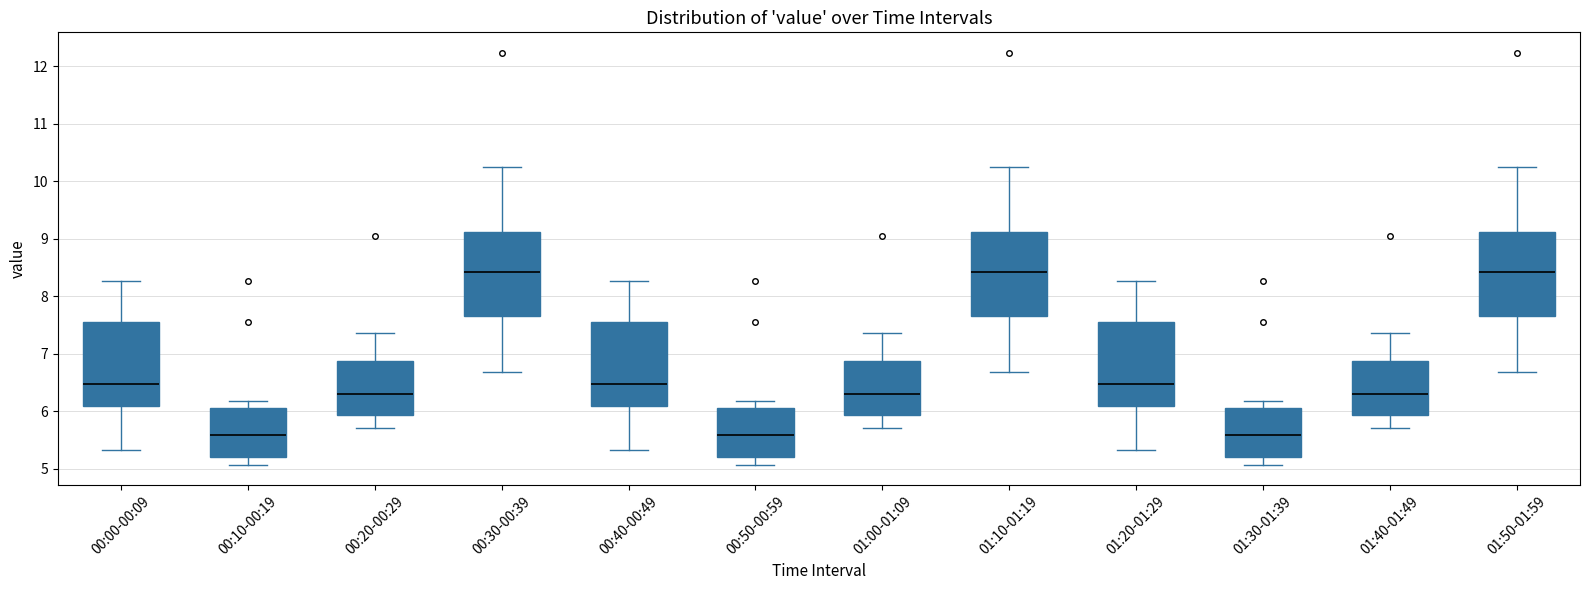

Reading left to right, read every box against the y-axis: the position of its median line, the range the box covers, and the ends of its whiskers. The values are not printed on the chart, so give them approximately, as read against the axis.

00:00-00:09: median 6.5, box 6.1 to 7.5, whiskers 5.3 to 8.3
00:10-00:19: median 5.6, box 5.2 to 6.1, whiskers 5.1 to 6.2
00:20-00:29: median 6.3, box 5.9 to 6.9, whiskers 5.7 to 7.4
00:30-00:39: median 8.4, box 7.7 to 9.1, whiskers 6.7 to 10.3
00:40-00:49: median 6.5, box 6.1 to 7.5, whiskers 5.3 to 8.3
00:50-00:59: median 5.6, box 5.2 to 6.1, whiskers 5.1 to 6.2
01:00-01:09: median 6.3, box 5.9 to 6.9, whiskers 5.7 to 7.4
01:10-01:19: median 8.4, box 7.7 to 9.1, whiskers 6.7 to 10.3
01:20-01:29: median 6.5, box 6.1 to 7.5, whiskers 5.3 to 8.3
01:30-01:39: median 5.6, box 5.2 to 6.1, whiskers 5.1 to 6.2
01:40-01:49: median 6.3, box 5.9 to 6.9, whiskers 5.7 to 7.4
01:50-01:59: median 8.4, box 7.7 to 9.1, whiskers 6.7 to 10.3